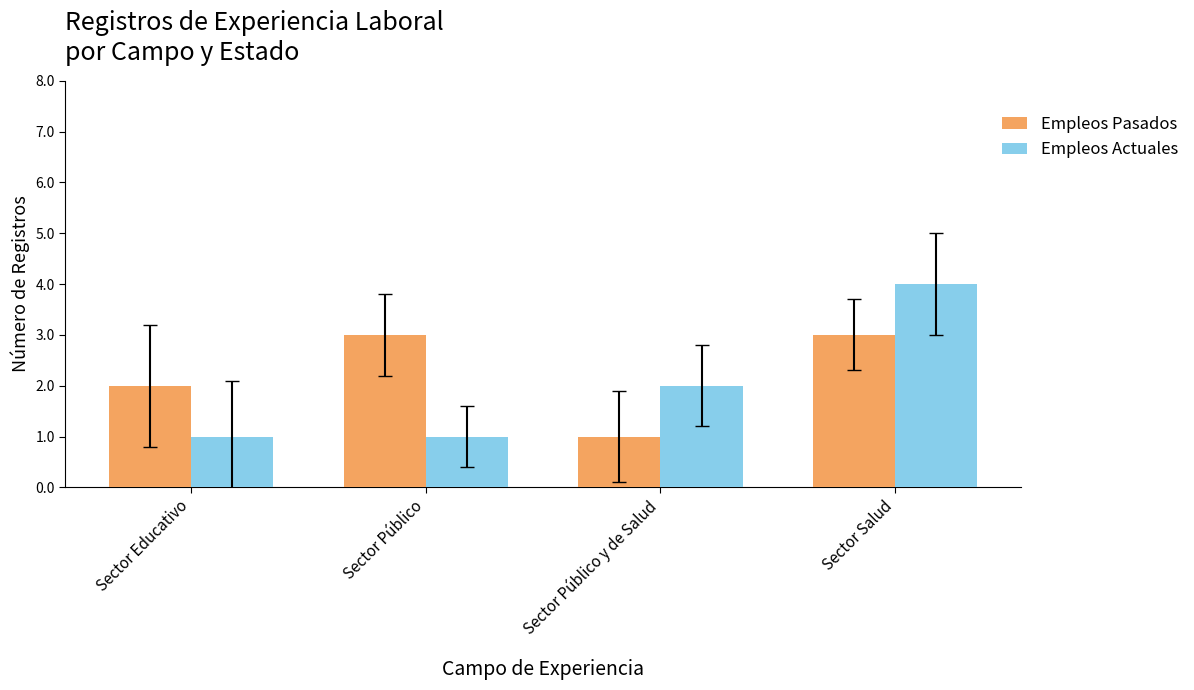

Between Sector Educativo and Sector Salud, which series saw the biggest shift?

Empleos Actuales